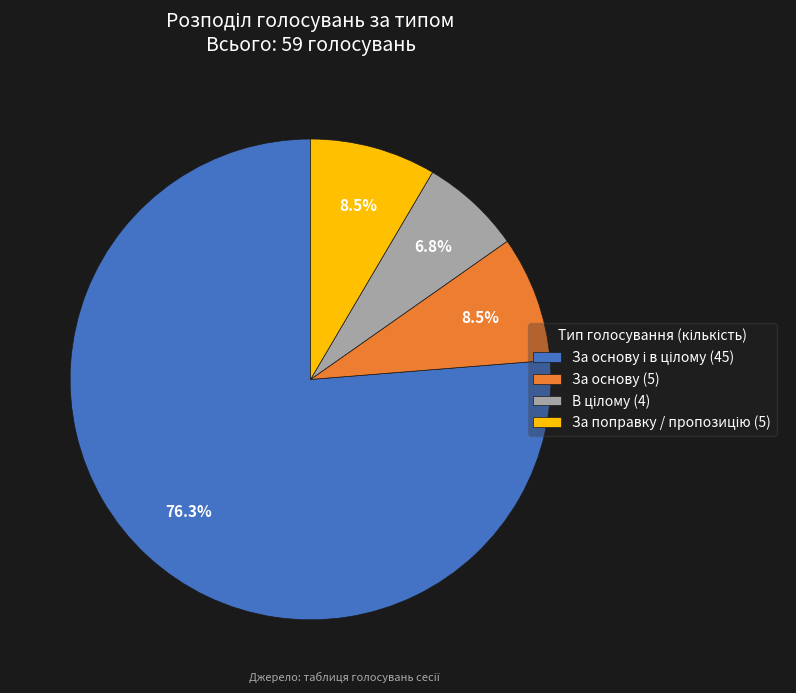

Is there any slice that represents more than half of the pie?

Yes